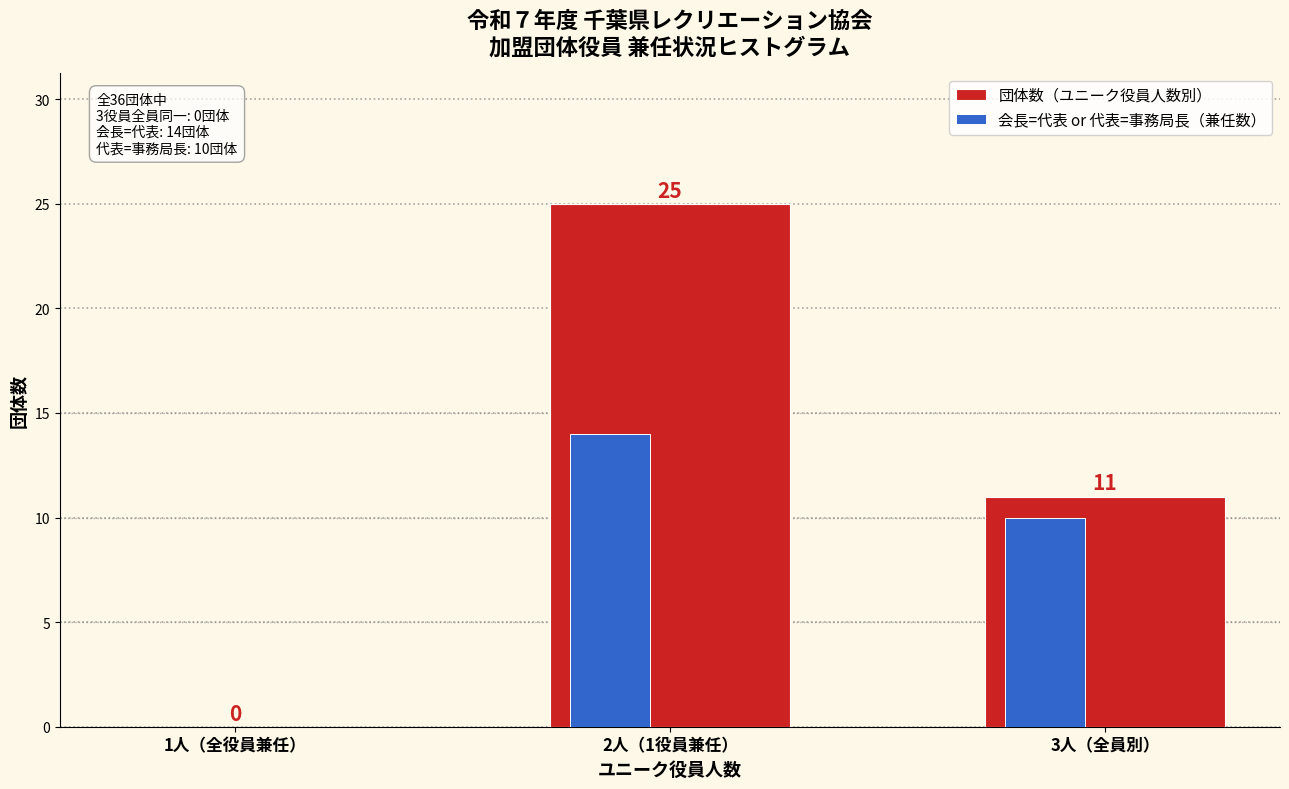

Between 2人（1役員兼任） and 3人（全員別）, which series saw the biggest shift?

団体数（ユニーク役員人数別）